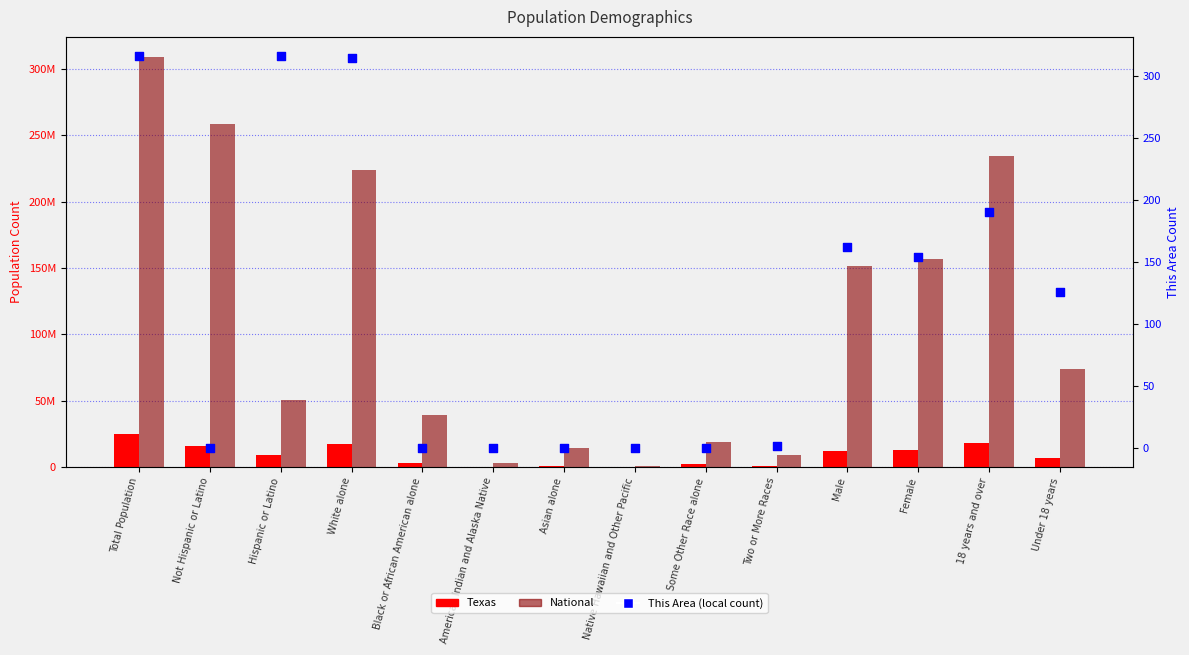

At which category is the sum across all series the highest?

Total Population